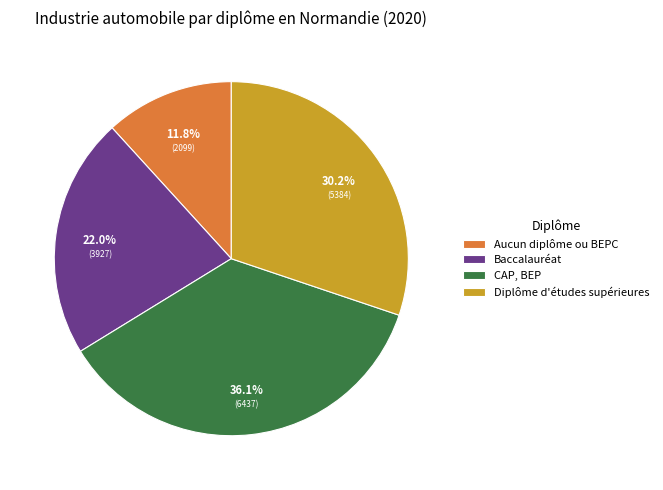

Which slice is the largest?

CAP, BEP